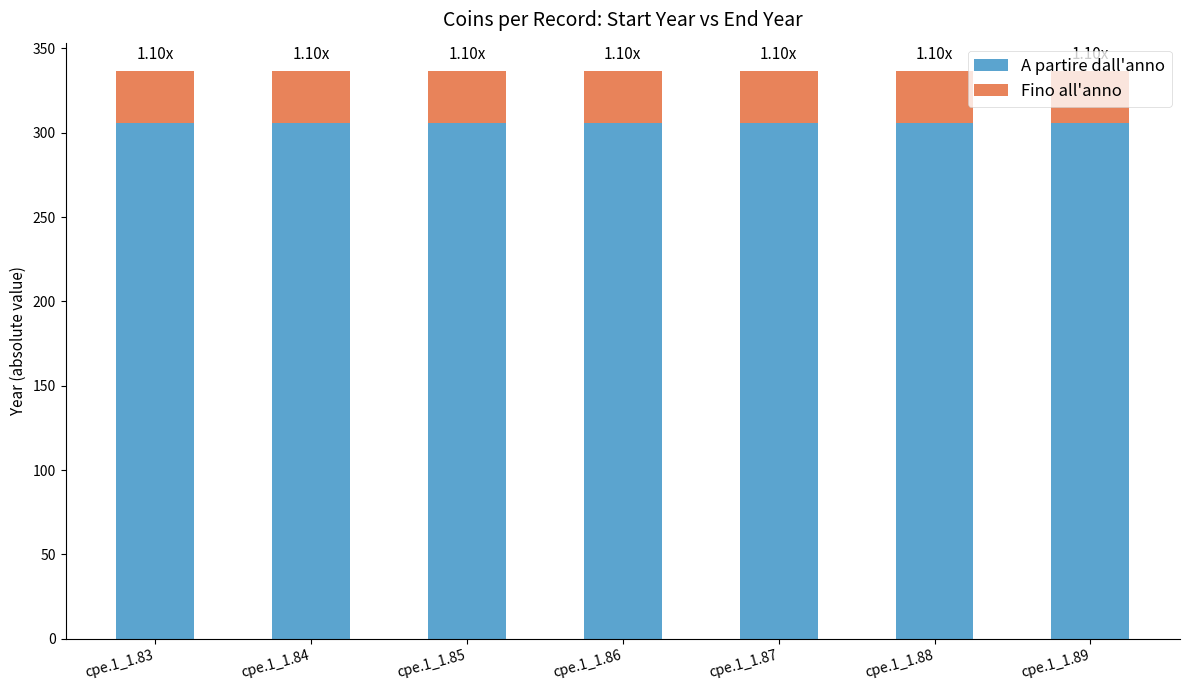

What is the total value across all series at cpe.1_1.85?

336.6